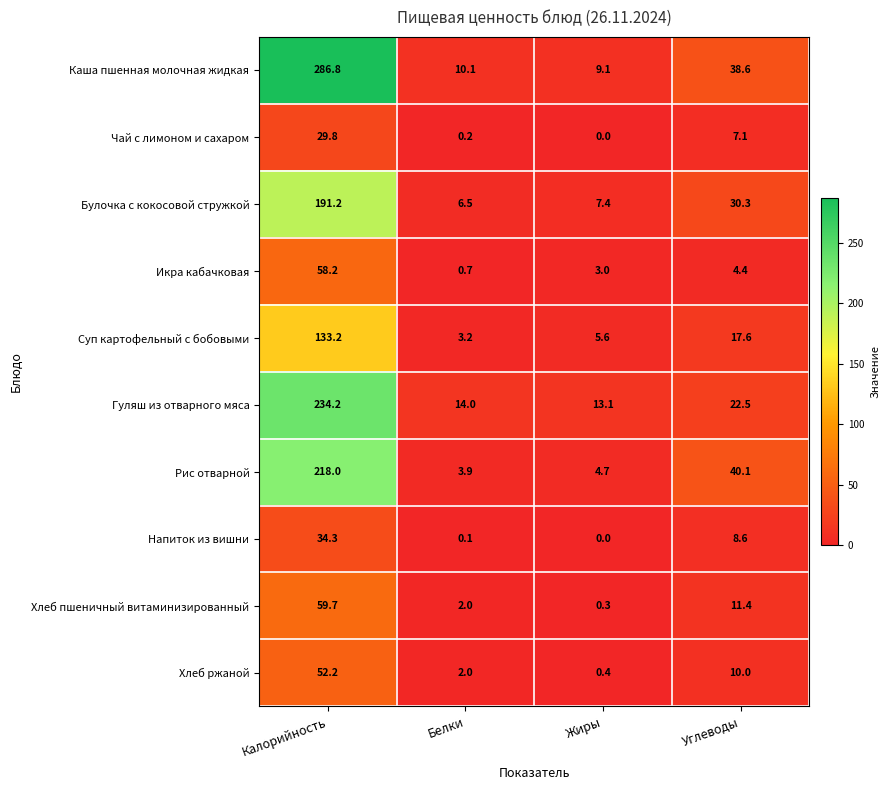

At which category is the sum across all series the highest?

Калорийность